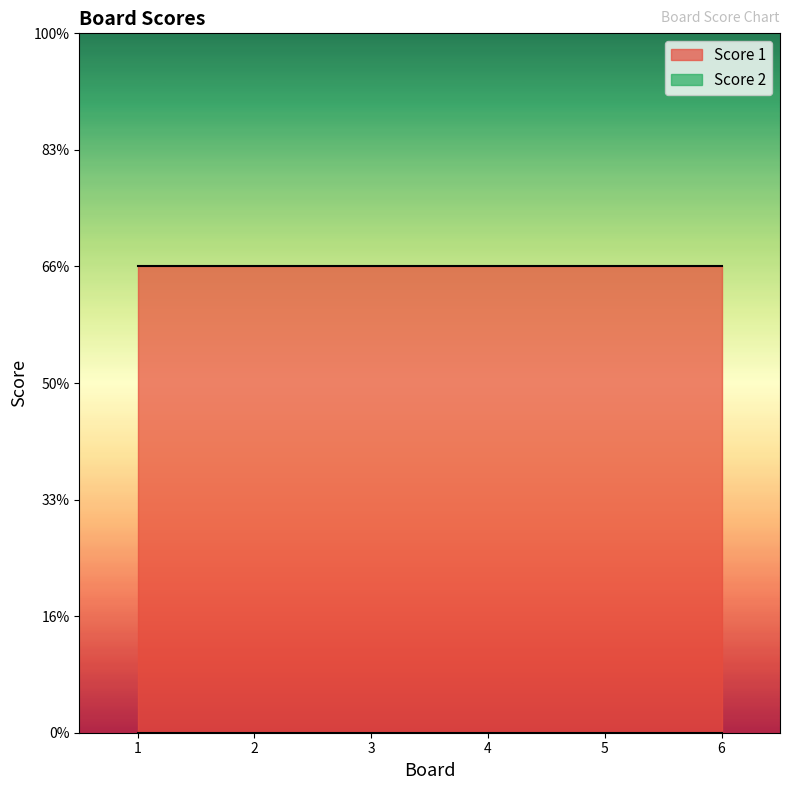

The Score 1 series shows 2 at 1. True or false?

True